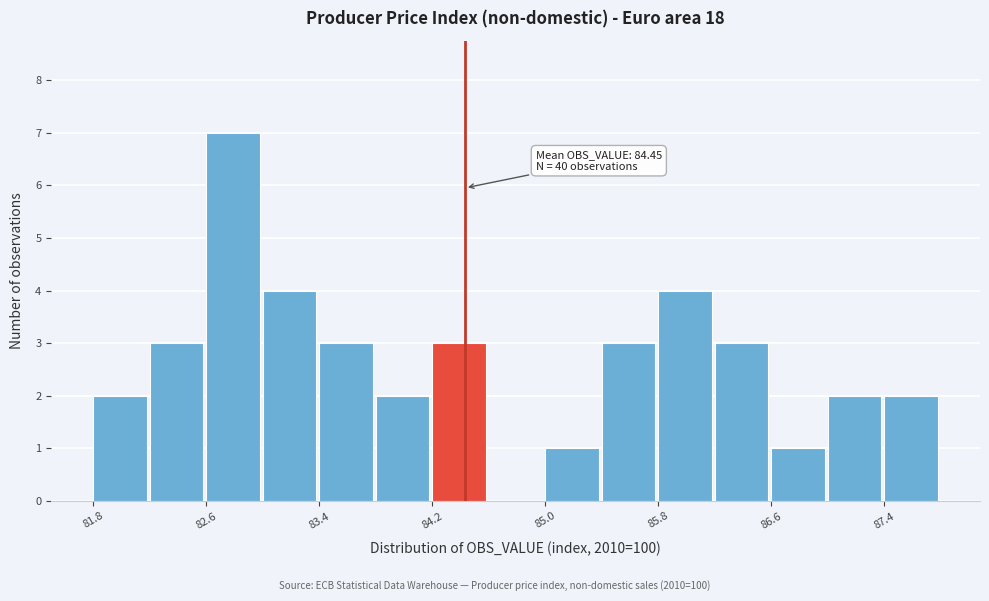

Which range on the x-axis has the tallest bar?

82.62 to 83.02